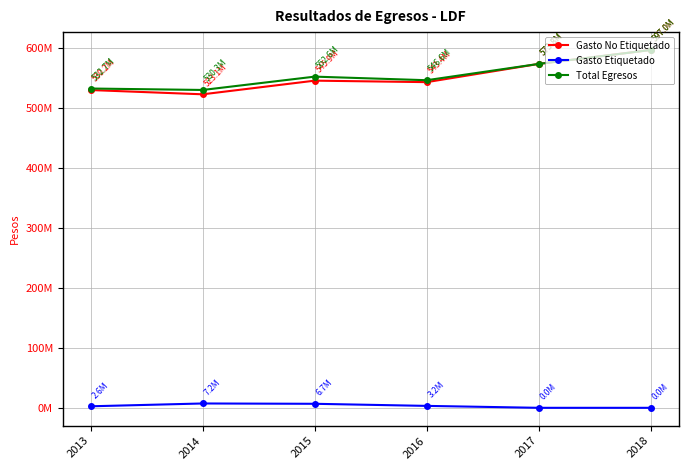

Where is Gasto No Etiquetado nearest to the value 560042491?

2017